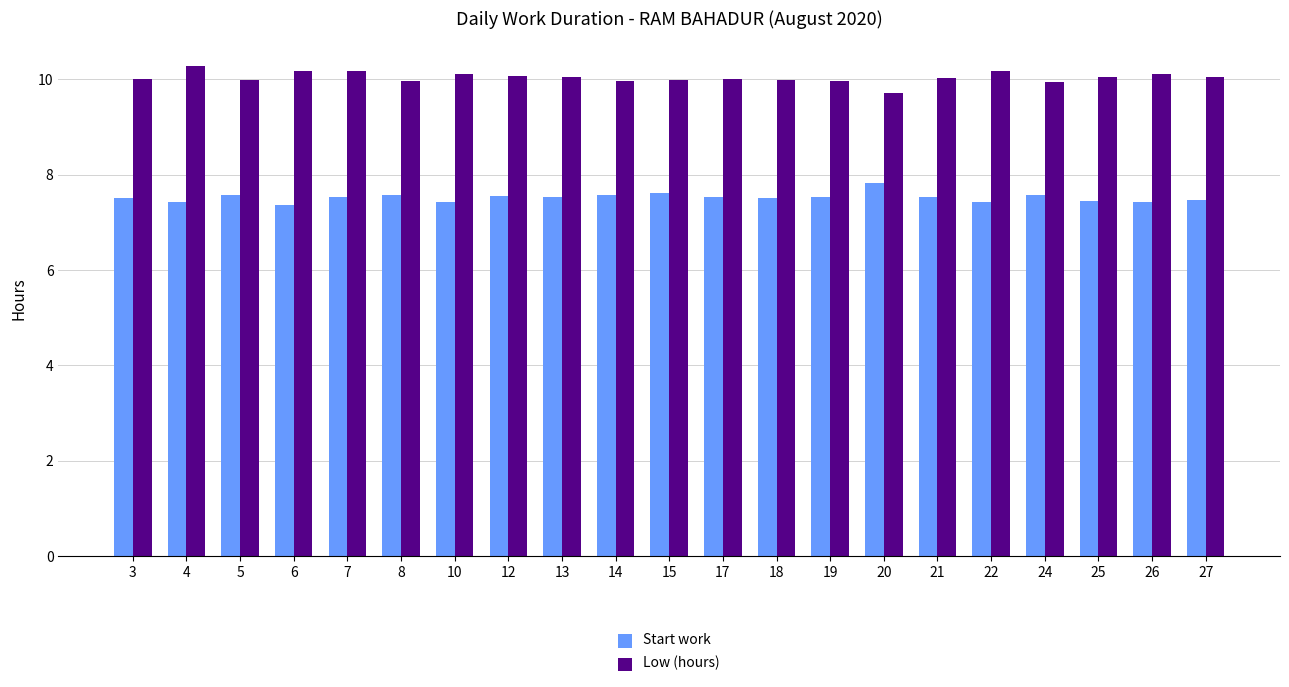

List the series in order of their overall mean, lowest first.

Start work, Low (hours)